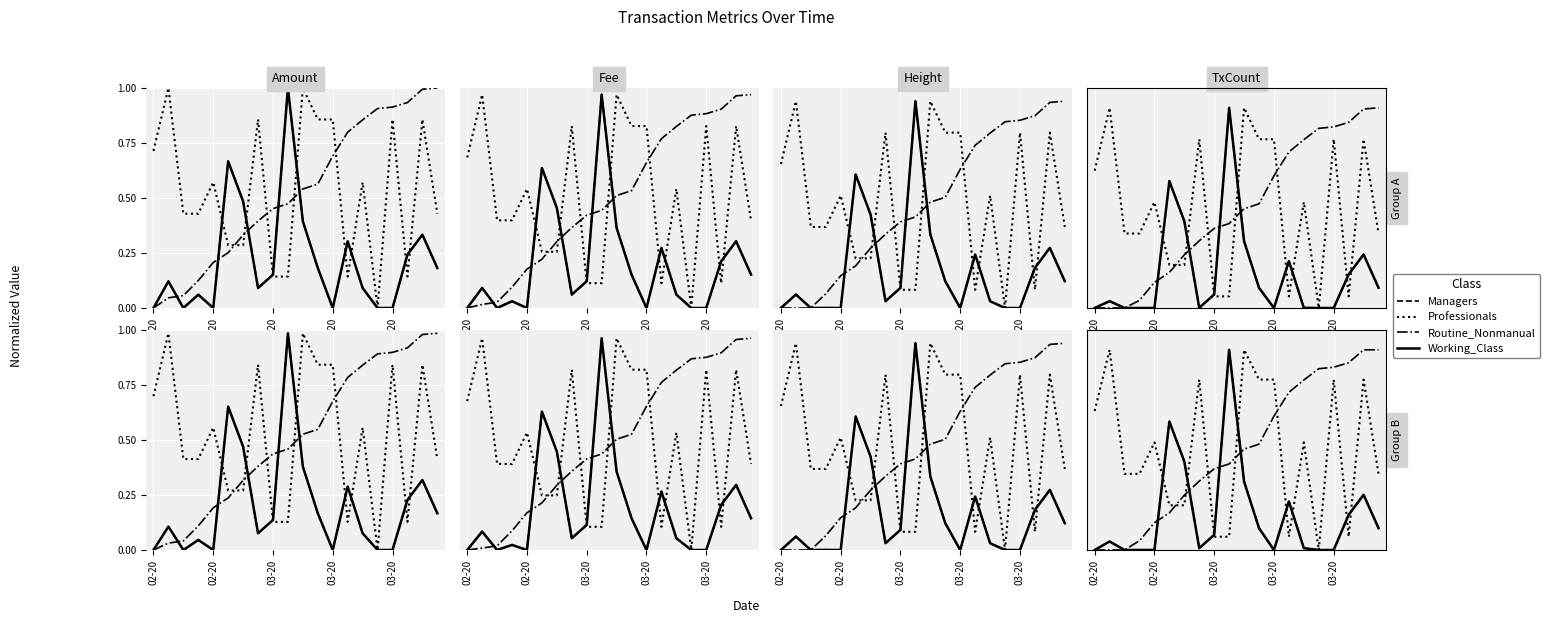

Which series has the widest spread of values?

Managers